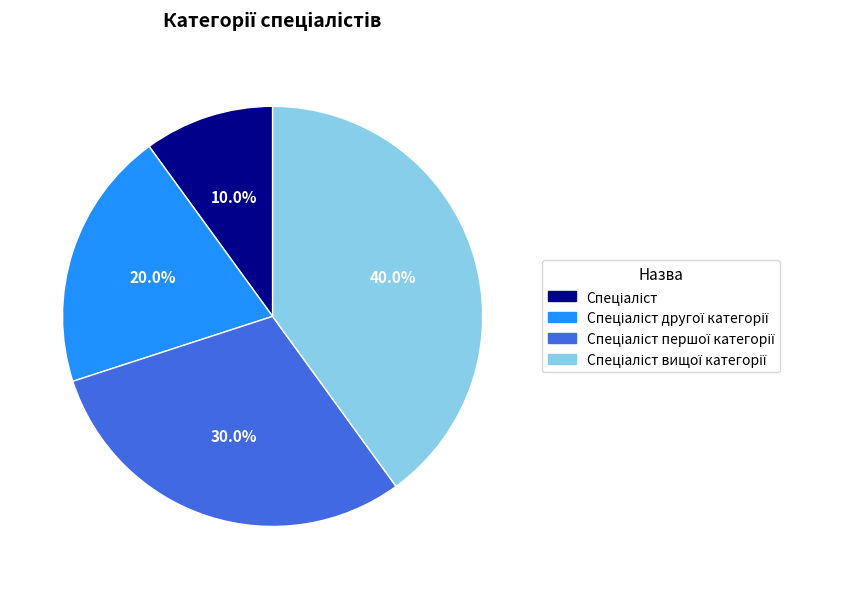

Is there a majority slice in this chart?

No